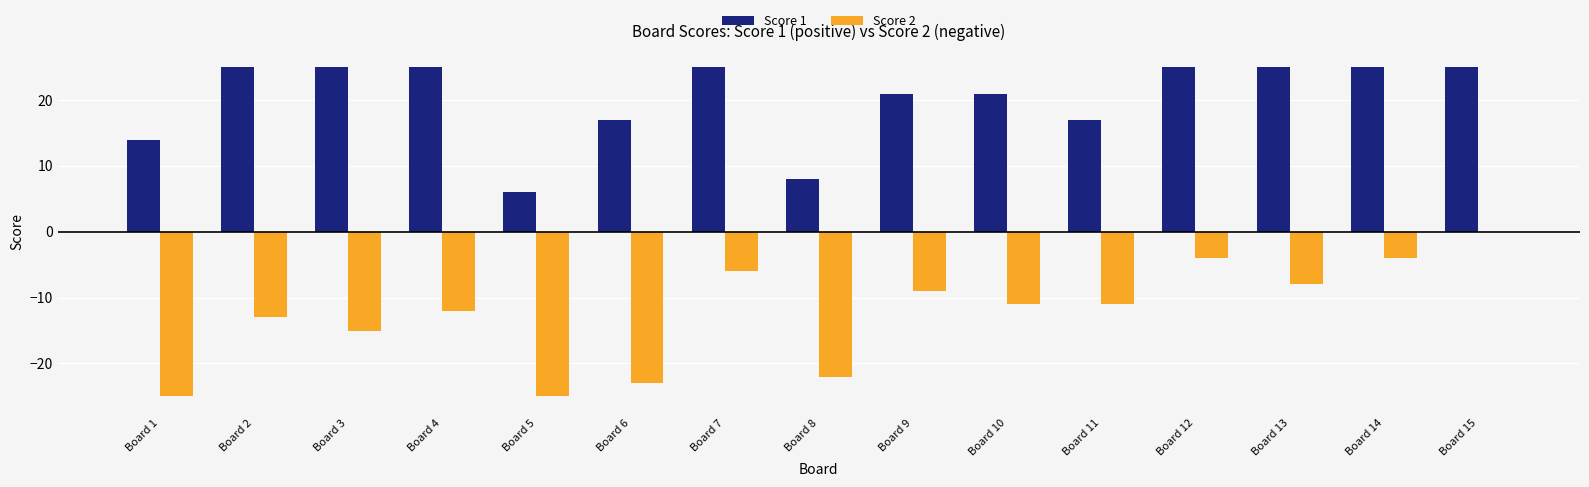

Which series has the largest total across all categories?

Score 1